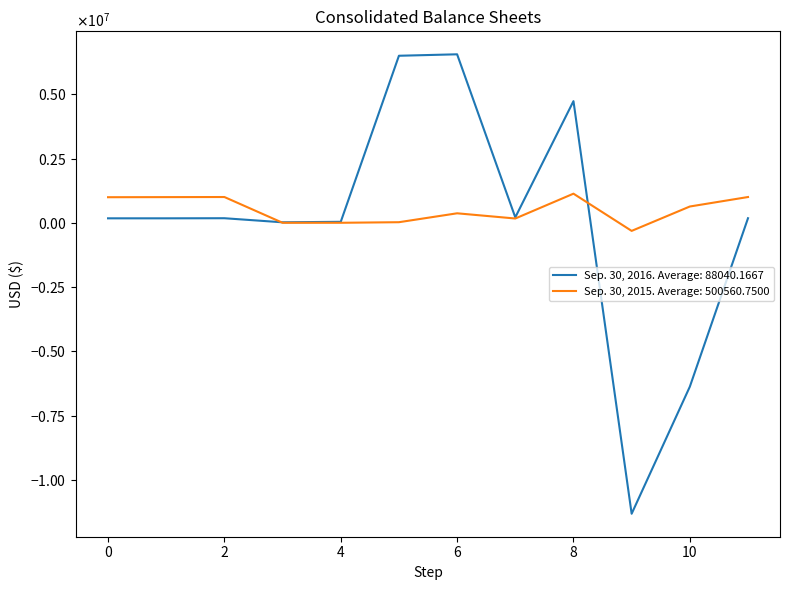

Is this an area chart (filled region under the line)?

No